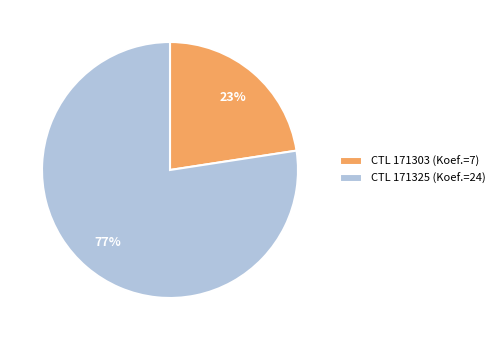

The CTL 171325 (Koef.=24) slice represents 77% of the pie. True or false?

True